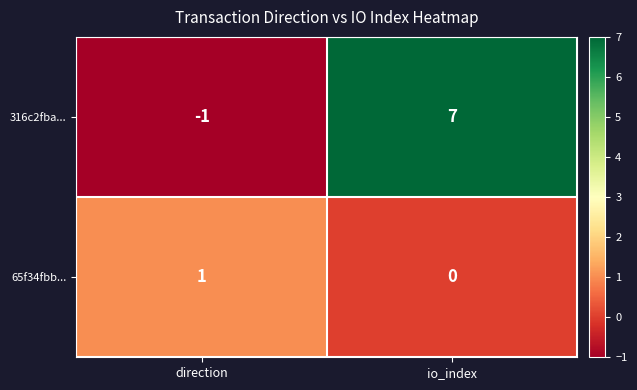

What is the average value of the 316c2fba... series?

3